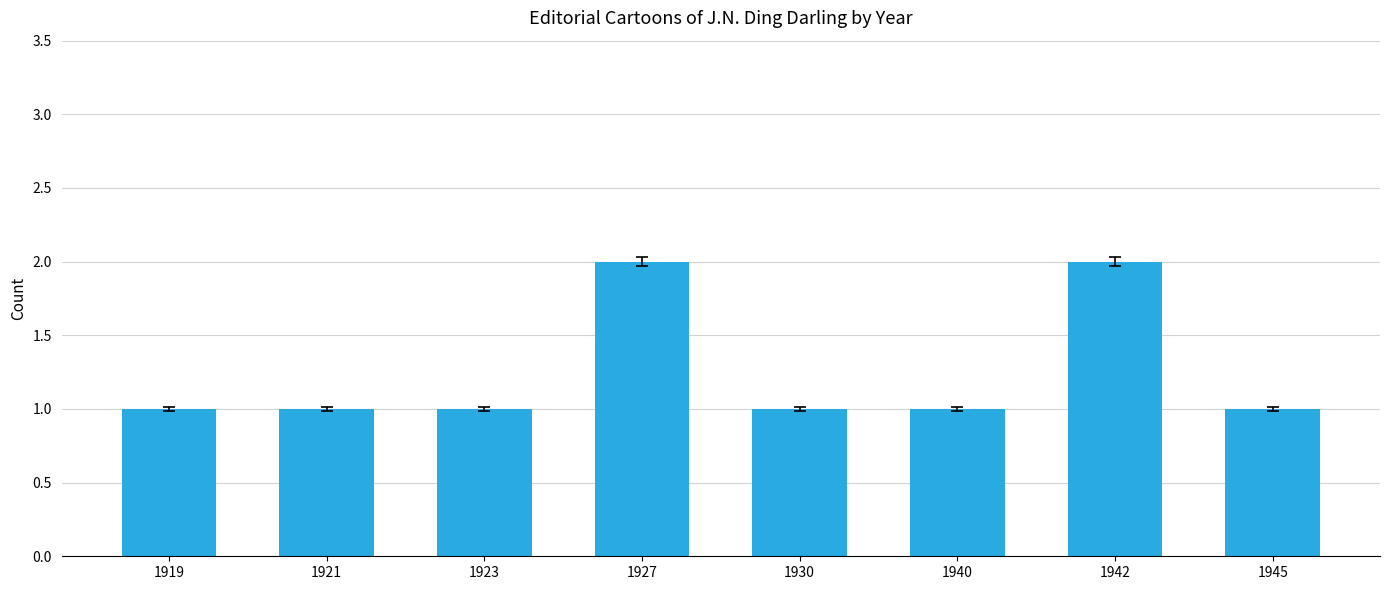

True or false: the data shows 2 at 1942.

True